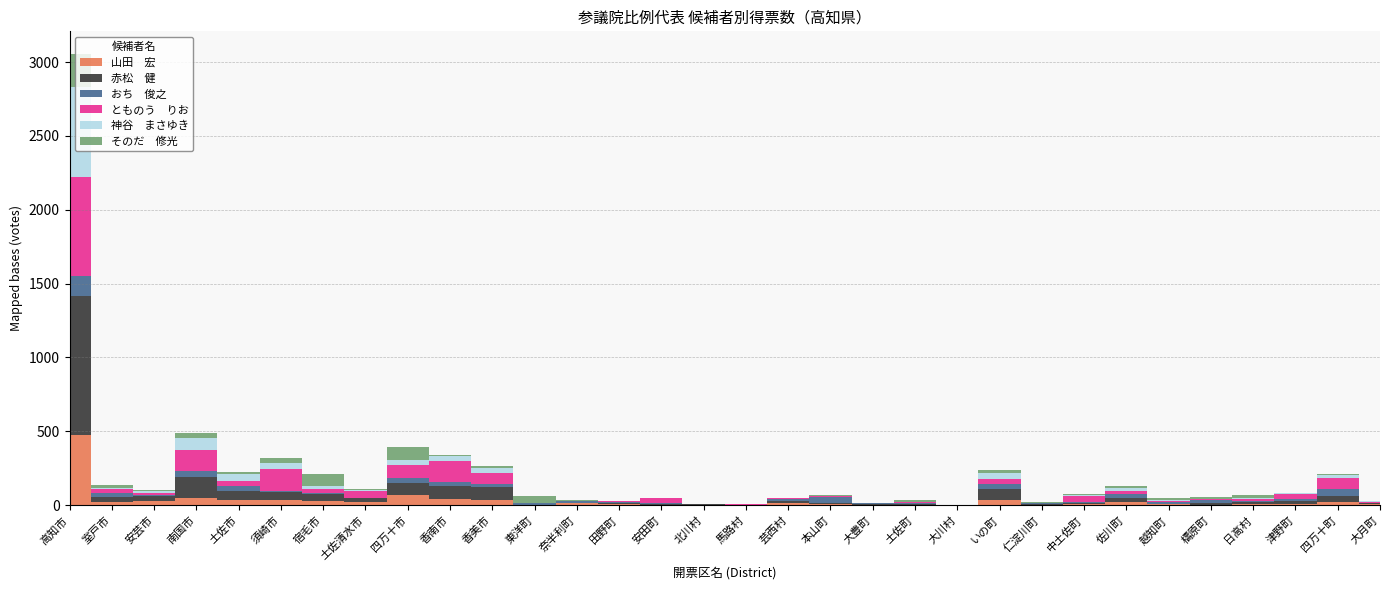

True or false: 山田　宏 and とものう　りお intersect in this chart.

True